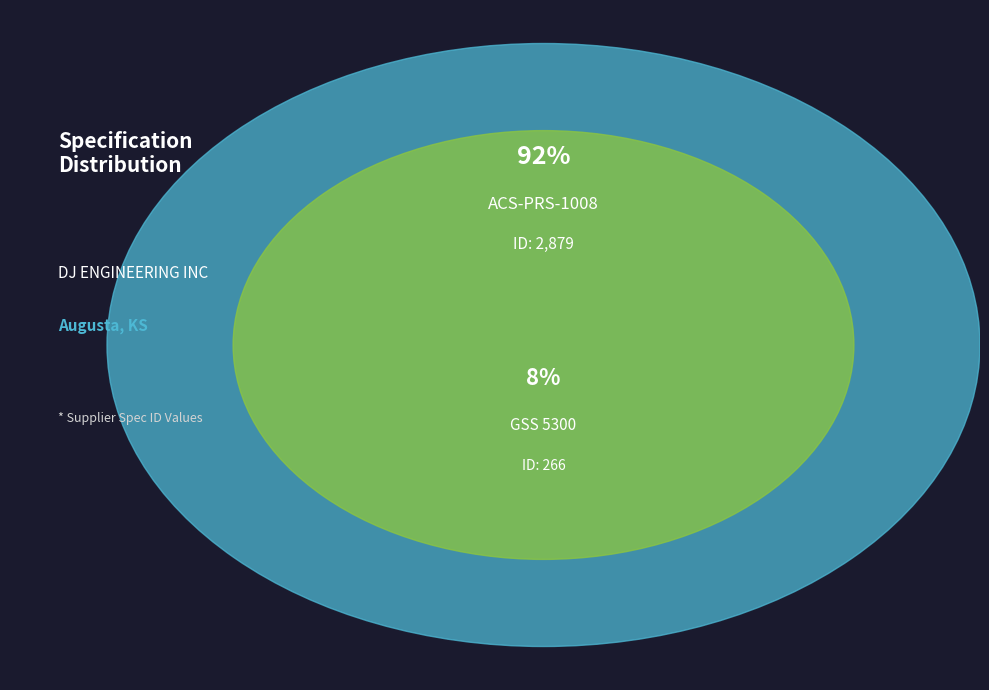

What percentage do GSS 5300 and ACS-PRS-1008 together represent?

100.0%